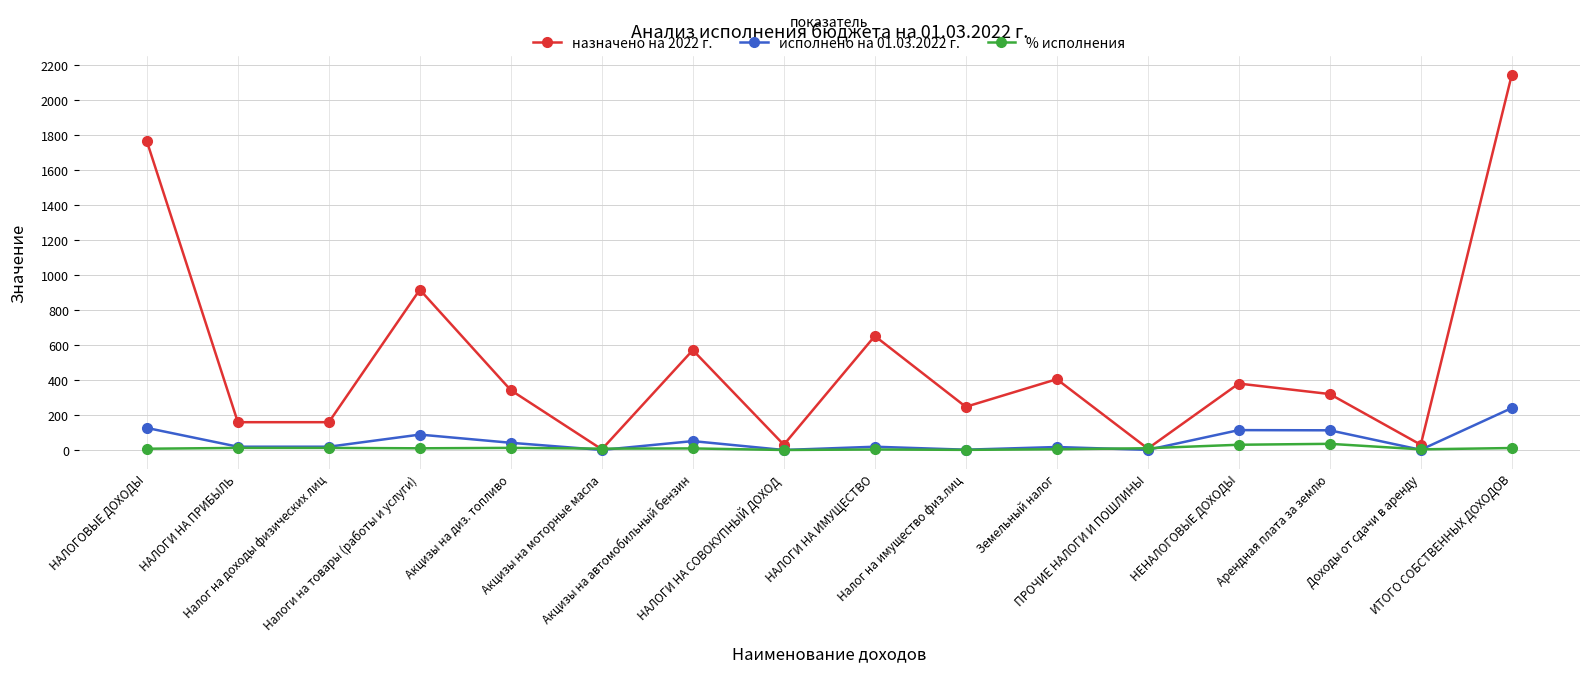

Is the value of исполнено на 01.03.2022 г. at Акцизы на автомобильный бензин greater than the value of назначено на 2022 г. at НАЛОГИ НА СОВОКУПНЫЙ ДОХОД?

Yes